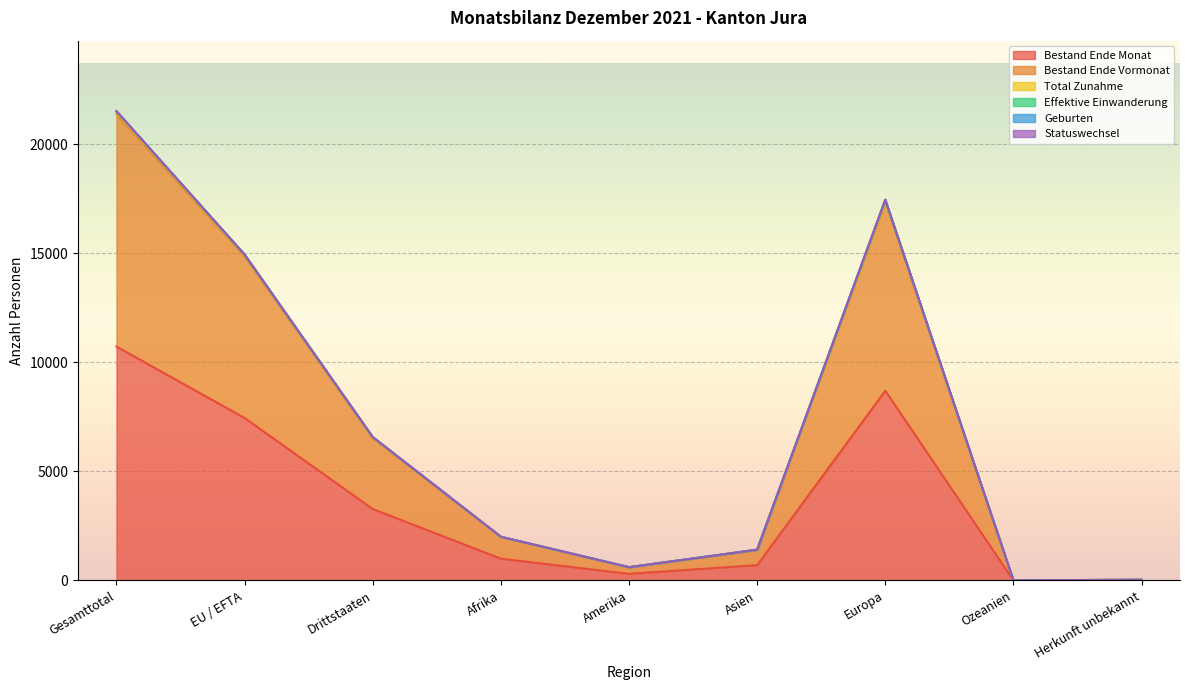

Where does the Bestand Ende Vormonat series first go above 1989?

Gesamttotal